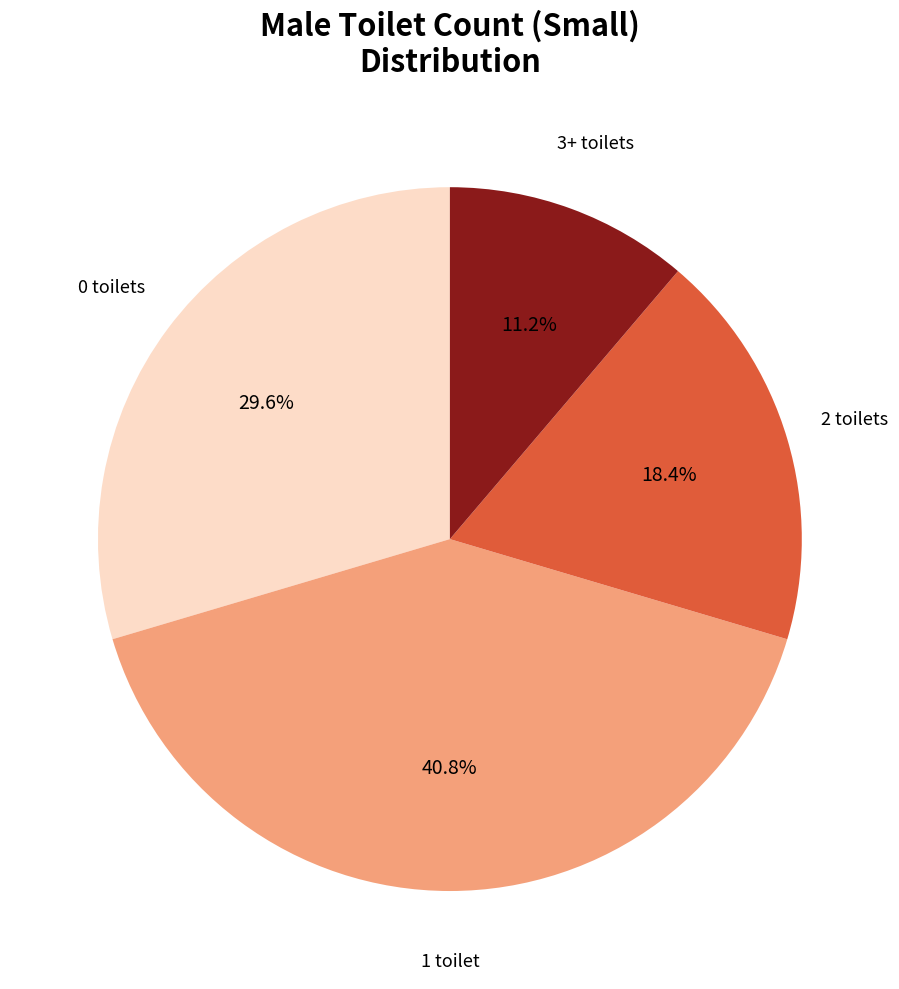

To the nearest percent, what percentage of the pie is 0?

30%